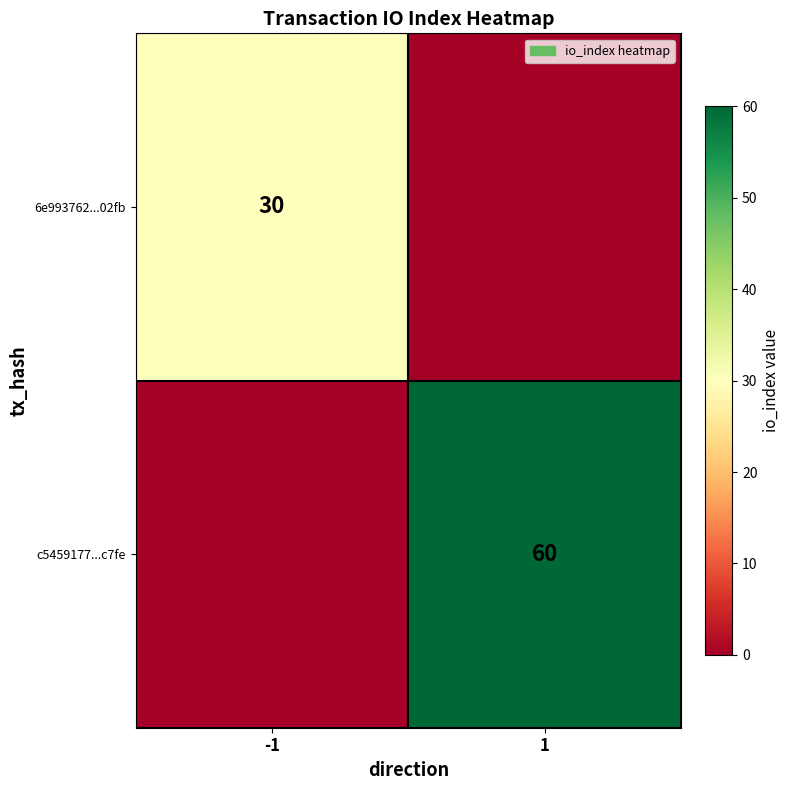

Is it true that c5459177...c7fe equals 100 at 1?

False